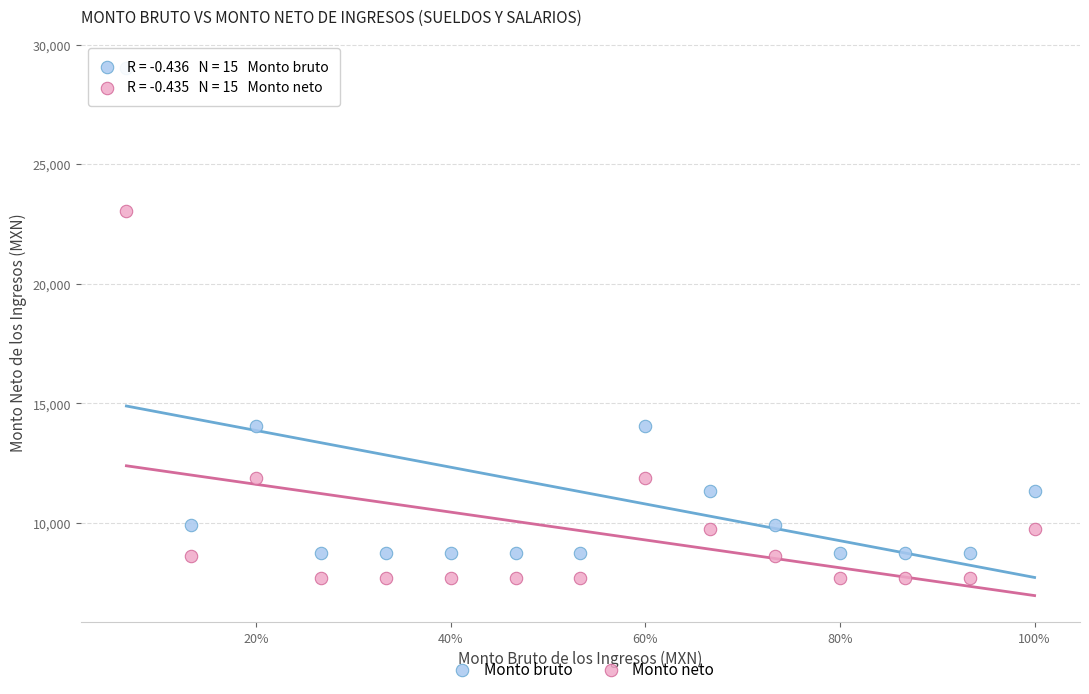

Across all data points, what is the range of Y values (max minus min)?

21340.3